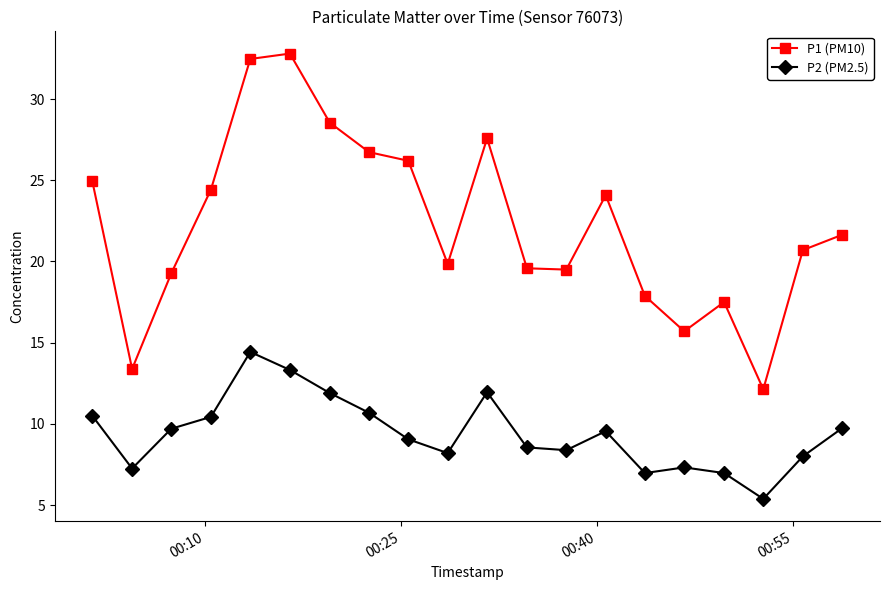

How many lines are shown in the chart?

2